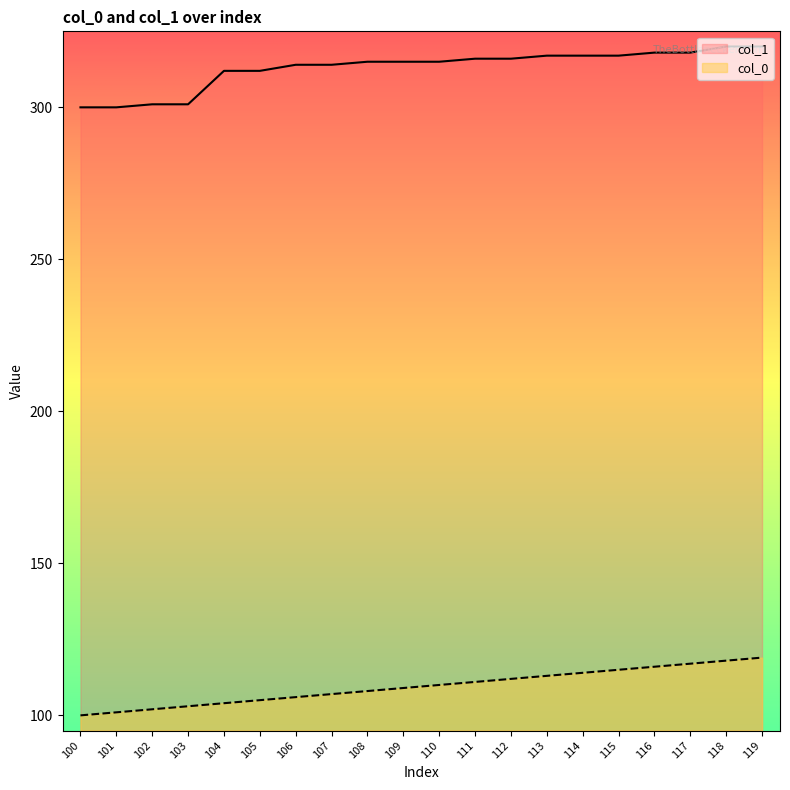

What is the total value across all series at 100?

400